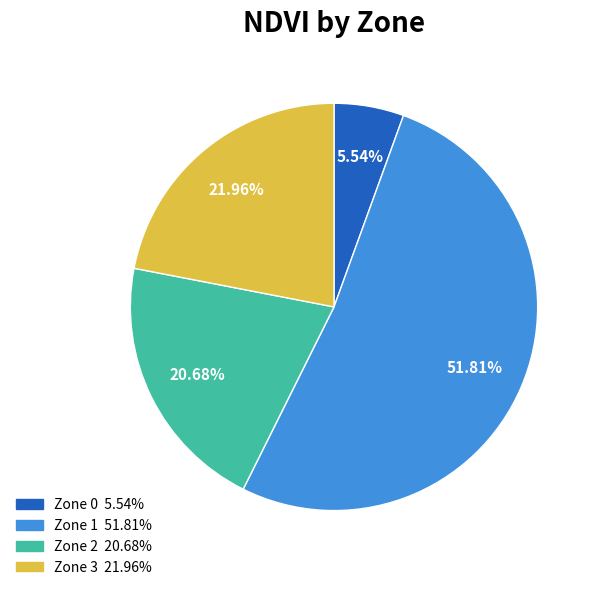

To the nearest percent, what portion does Zone 2 represent?

21%